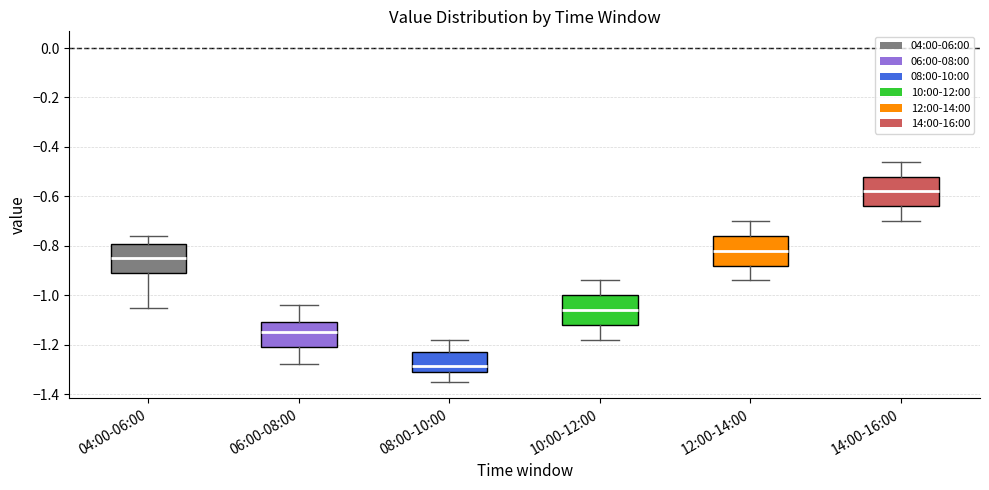

Which box has the lowest median line?

08:00-10:00